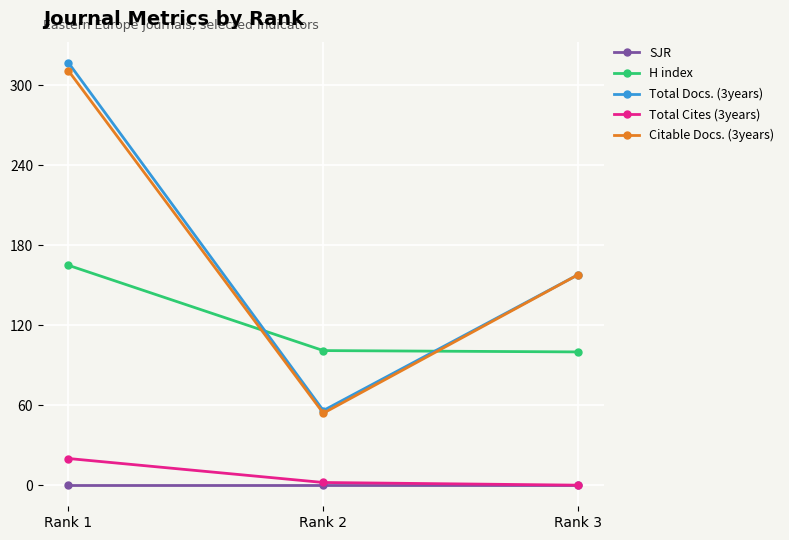

Is it true that SJR equals 0 at Rank 2?

True